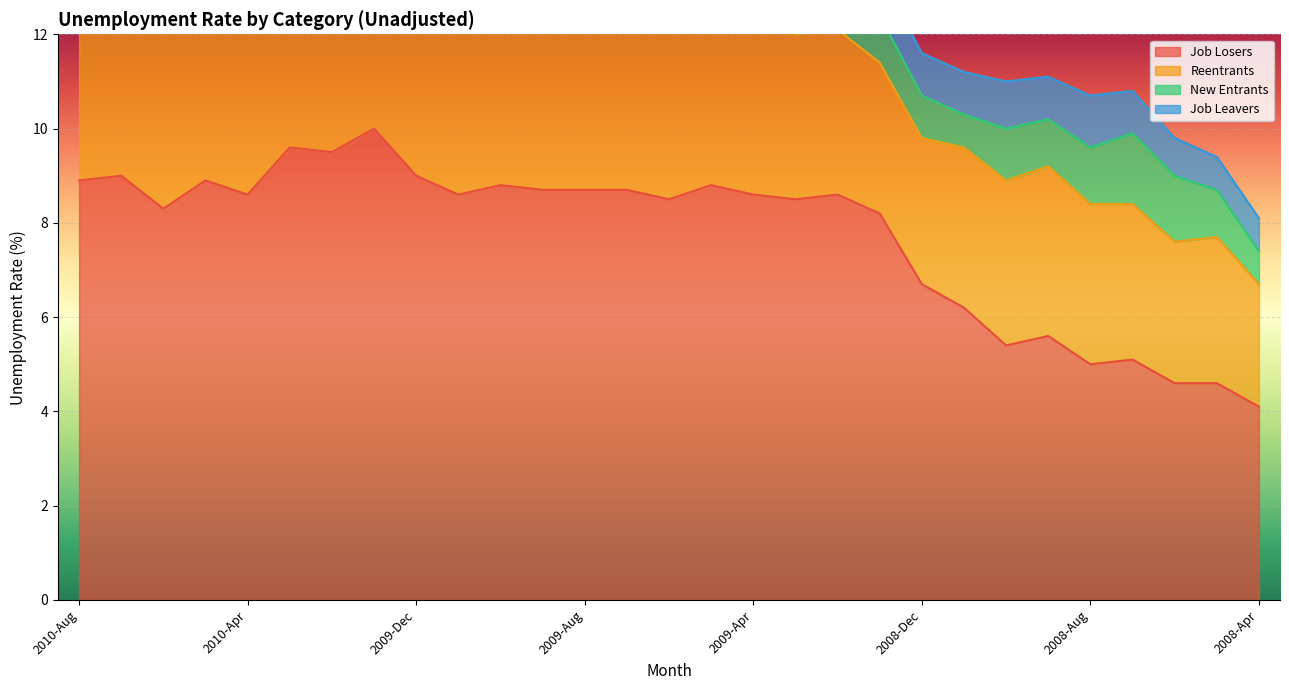

Is the value of New Entrants at 2010-Jul greater than the value of Job Losers at 2010-Feb?

No